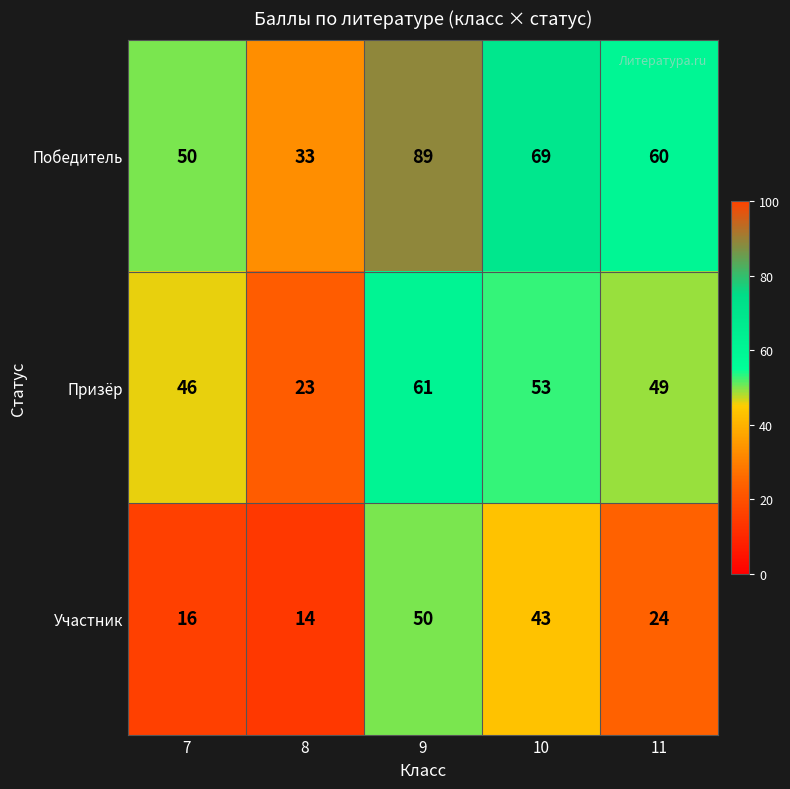

At 10, list the series in order from largest to smallest.

Победитель, Призёр, Участник